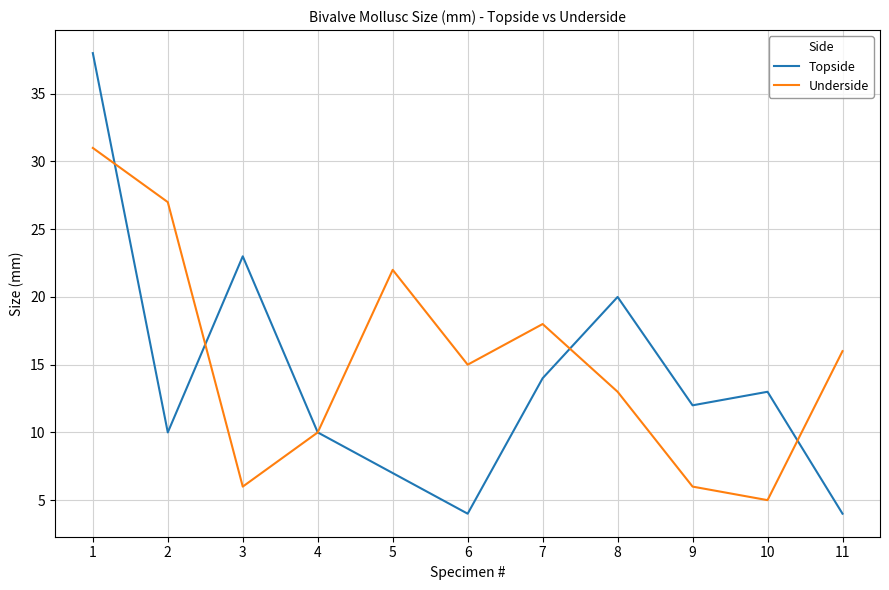

At which label does Underside first exceed 15?

1